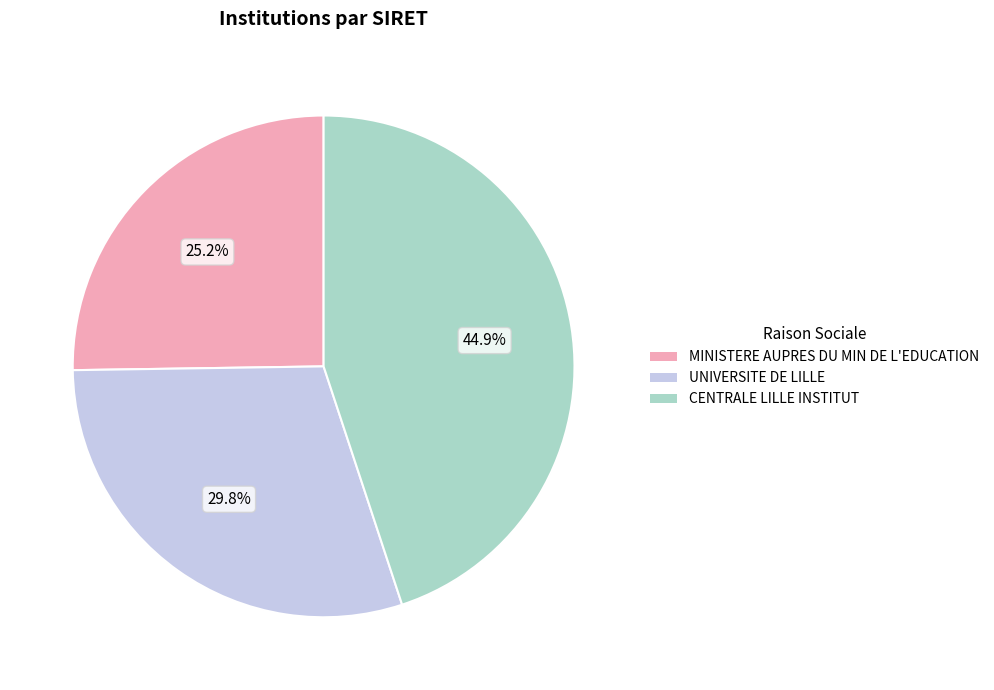

The MINISTERE AUPRES DU MIN DE L'EDUCATION slice represents 34% of the pie. True or false?

False